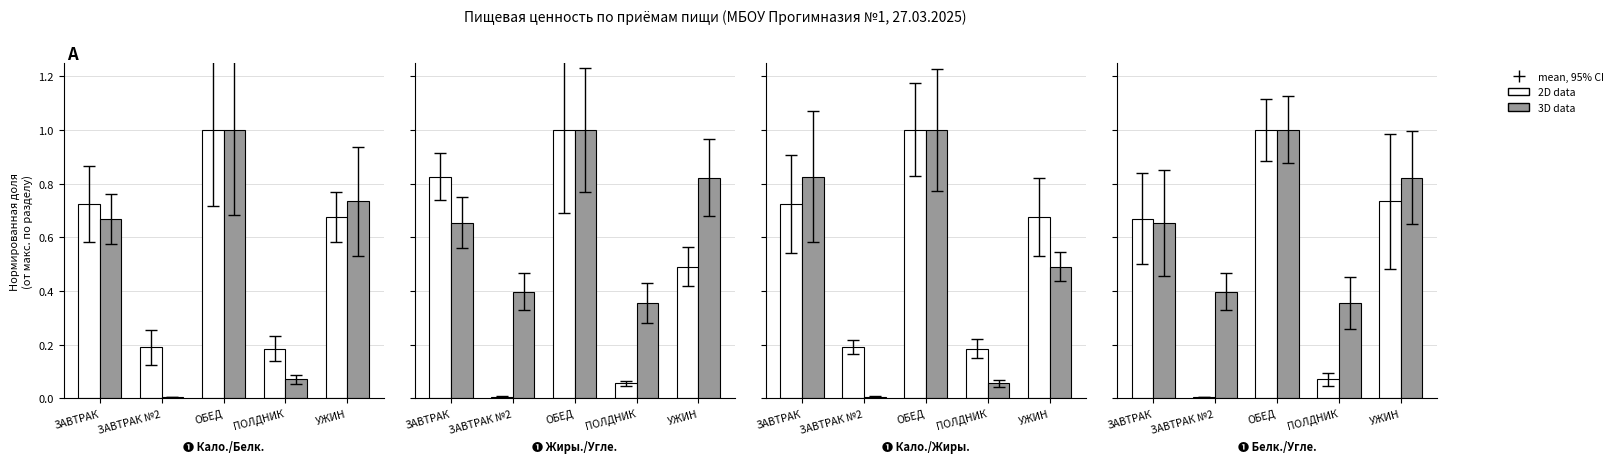

What is the difference between the maximum and second lowest values in the Калорийность series?

0.8